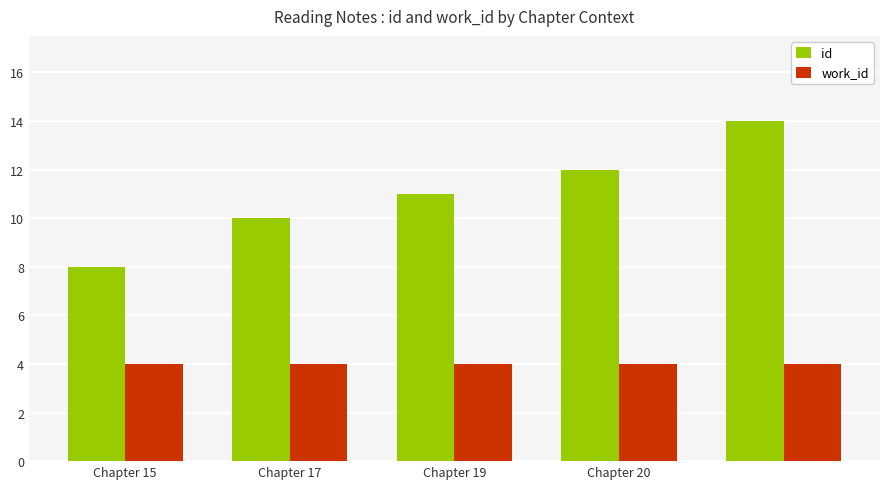

Which series has the largest total across all categories?

id